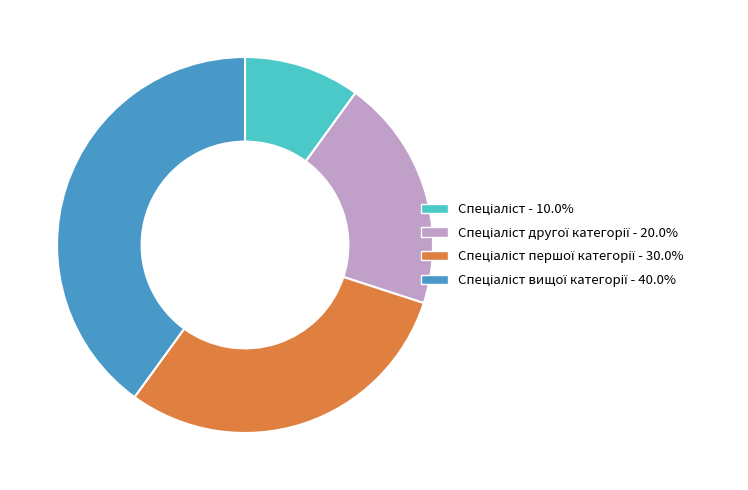

Is there any slice that represents more than half of the pie?

No